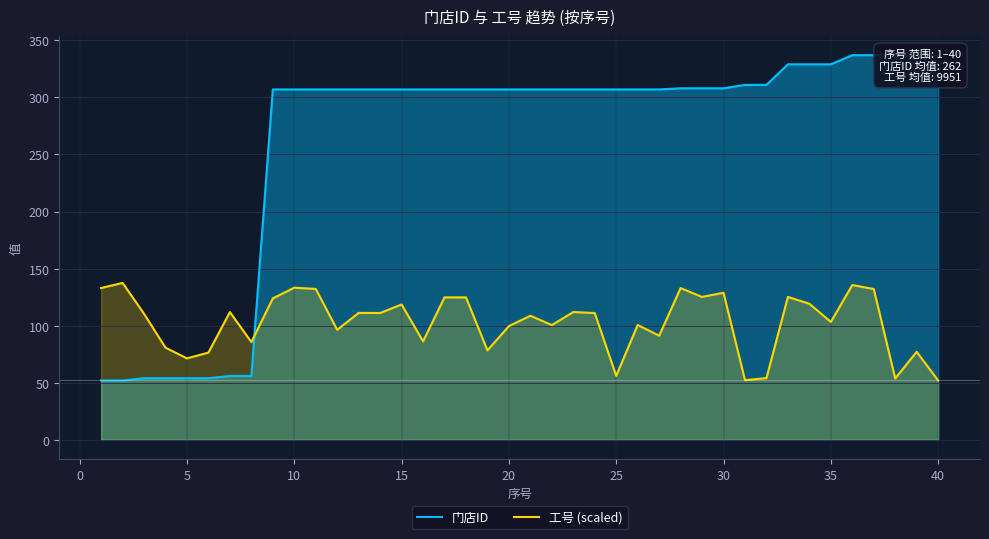

The value of 工号 (scaled) at 25 is 81.6. True or false?

False